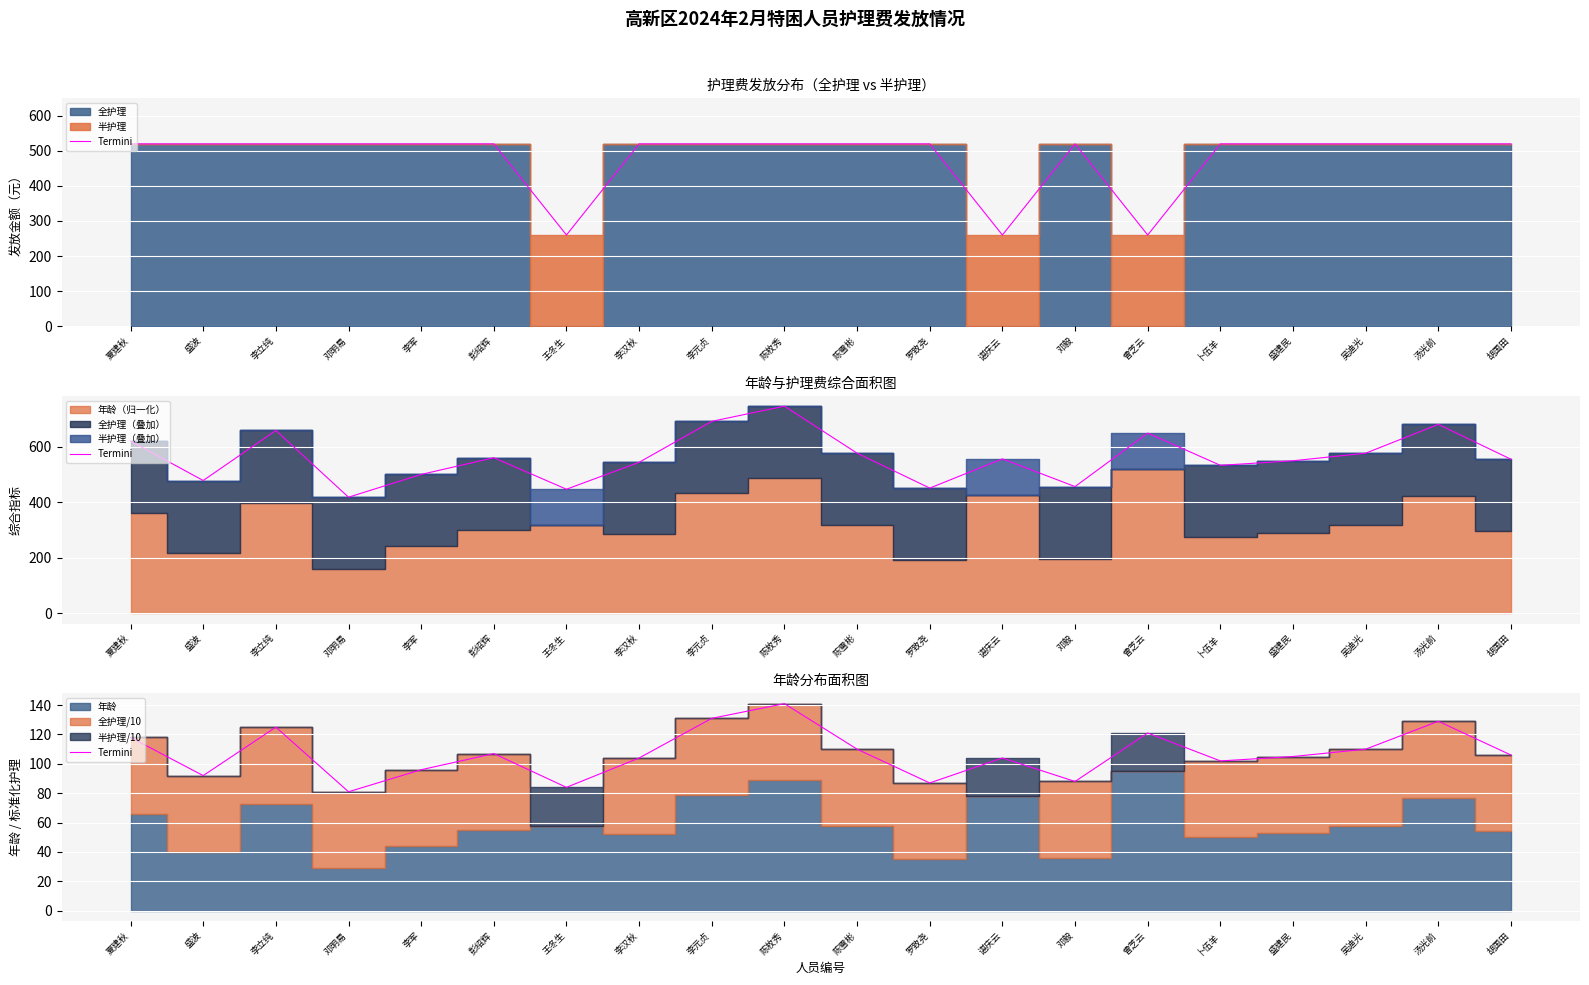

Where is the data nearest to the value 111?

陈雪彬